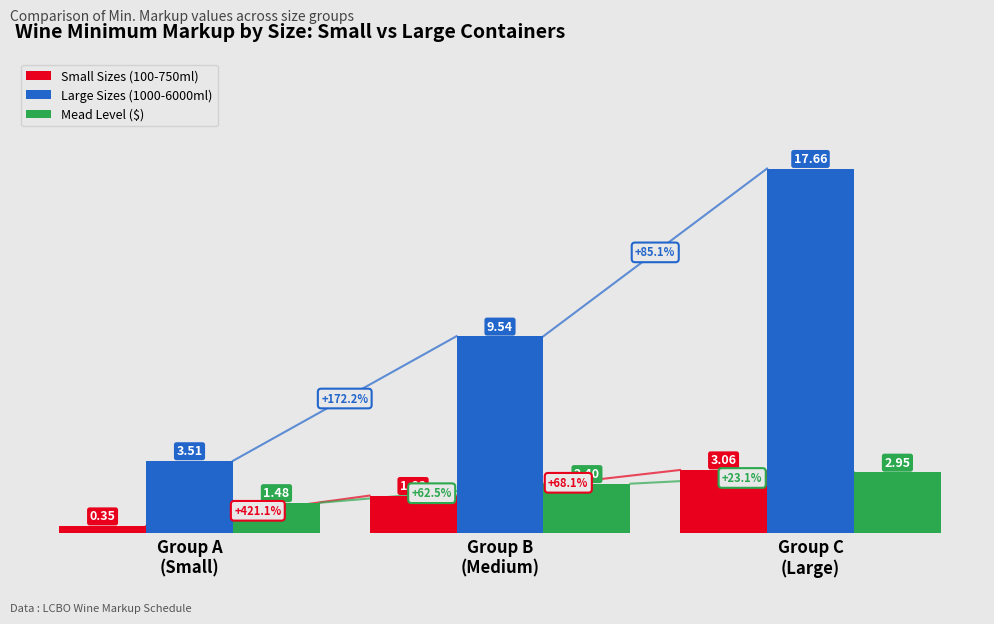

At which category is the sum across all series the highest?

Group C
(Large)